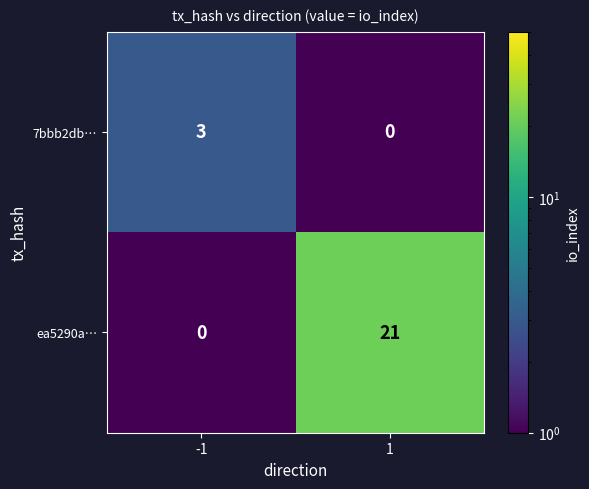

How many series are shown in this chart?

2